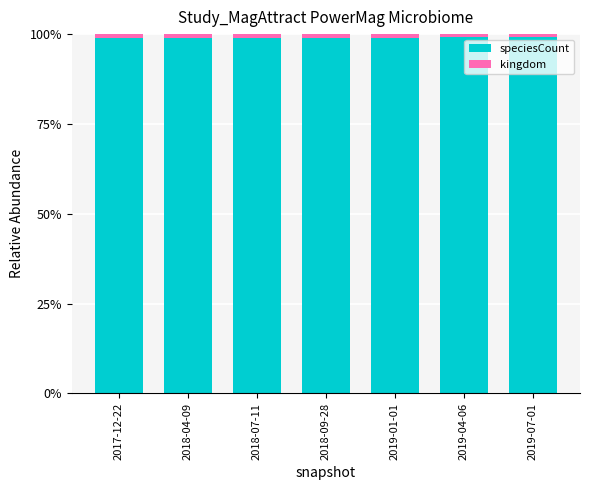

Is it true that speciesCount equals 0.5 at 2018-09-28?

False